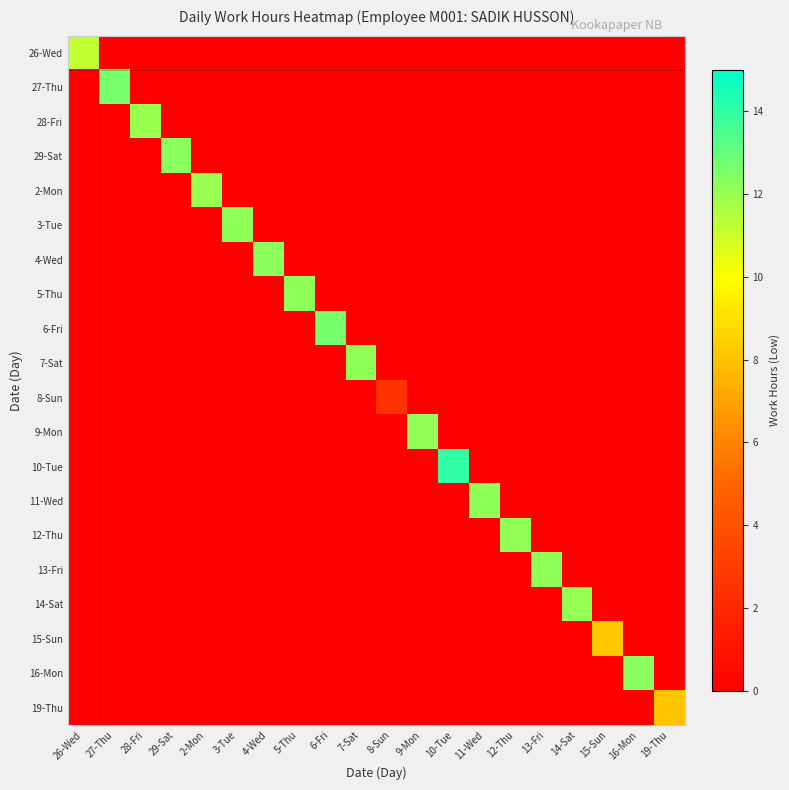

Rank the series by their maximum value, from lowest to highest.

8-Sun, 19-Thu, 15-Sun, 26-Wed, 2-Mon, 28-Fri, 14-Sat, 9-Mon, 12-Thu, 11-Wed, 3-Tue, 13-Fri, 5-Thu, 7-Sat, 4-Wed, 16-Mon, 29-Sat, 27-Thu, 6-Fri, 10-Tue